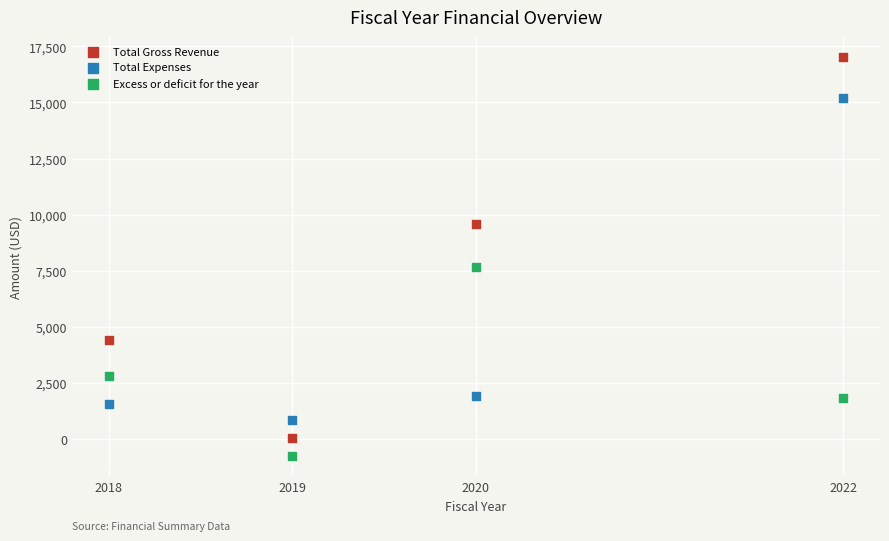

Across all data points, what is the range of Y values (max minus min)?

17787.0